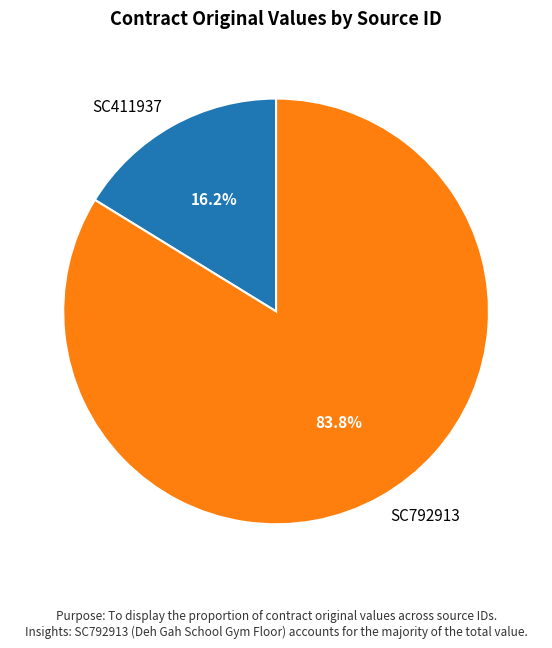

To the nearest percent, what is the difference between the SC792913 and SC411937 slice percentages?

68%